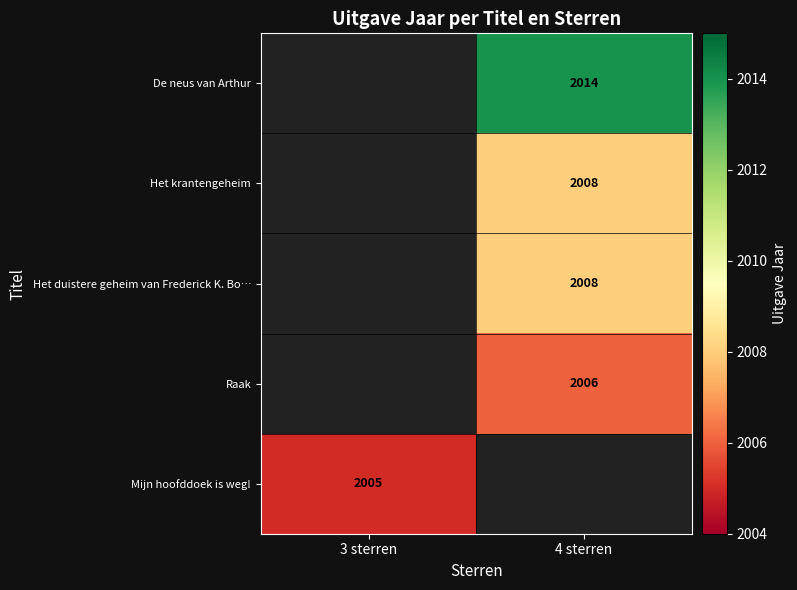

Is the value of Het duistere geheim van Frederick K. Bo… at 4 sterren greater than the value of Raak at 4 sterren?

Yes